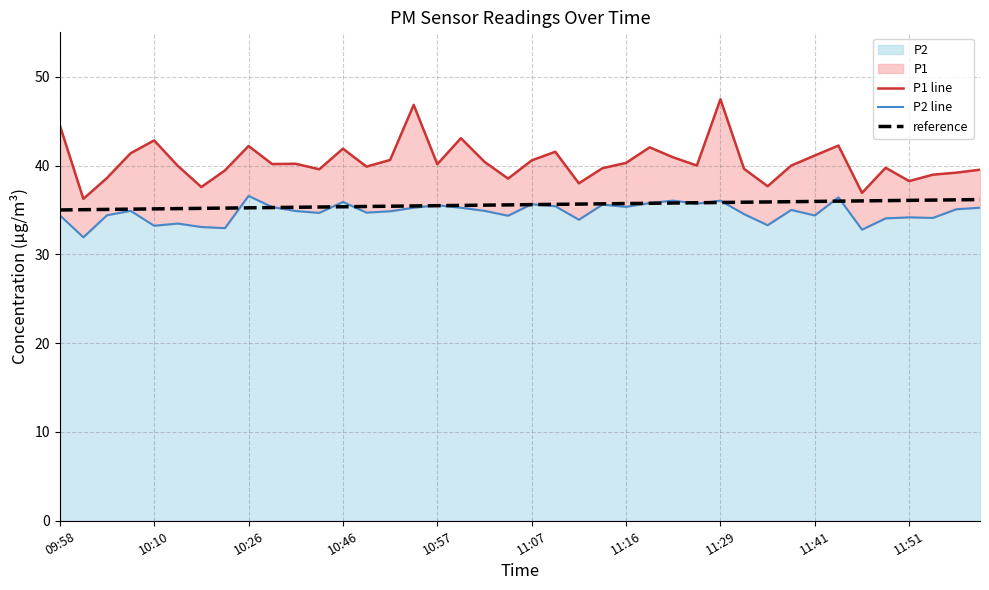

Which series has the widest spread of values?

P1 line